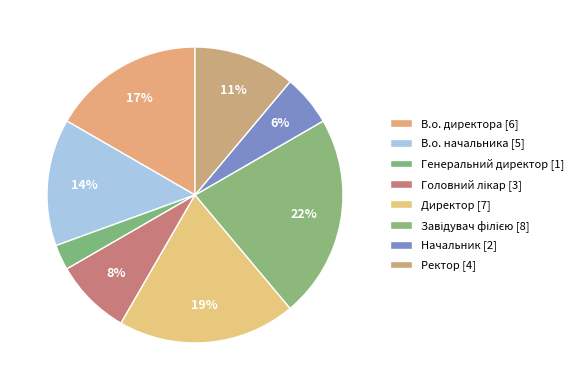

Which slice is the smallest?

Генеральний директор